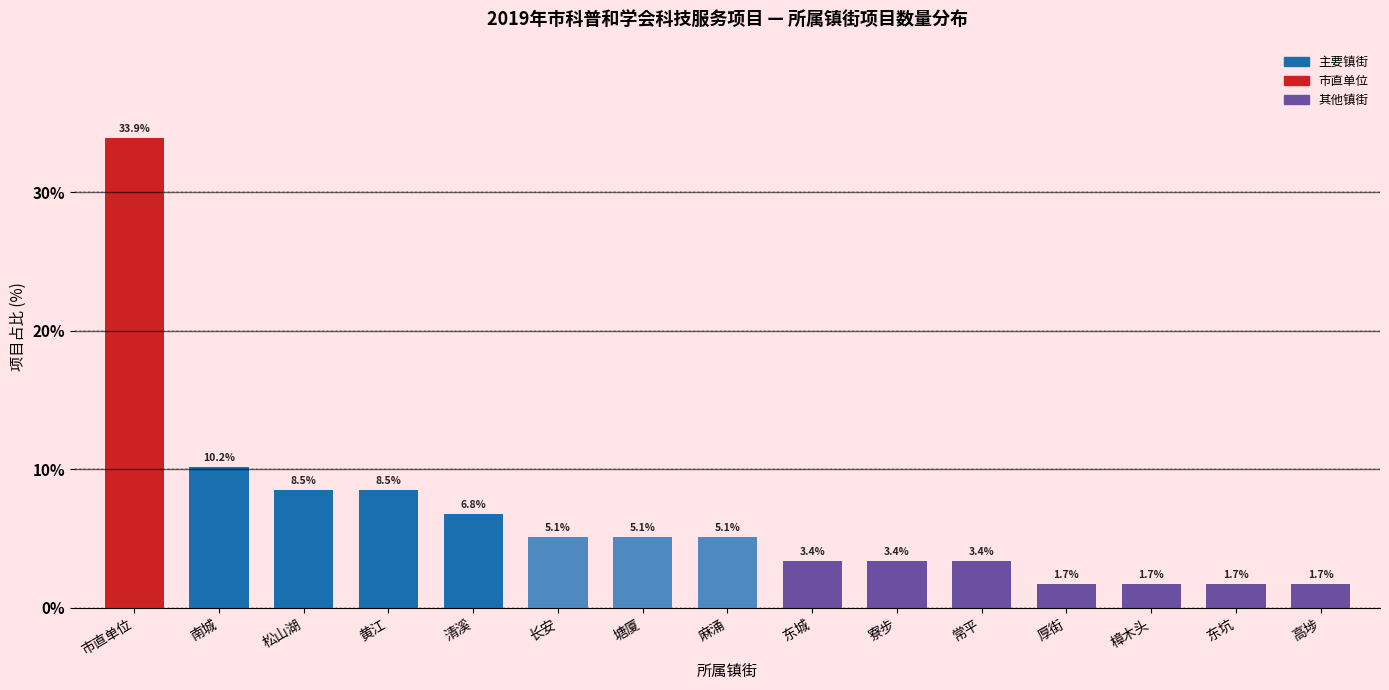

Reading right to left, what are all the values shown in this chart?

1.7	1.7	1.7	1.7	3.4	3.4	3.4	5.1	5.1	5.1	6.8	8.5	8.5	10.2	33.9